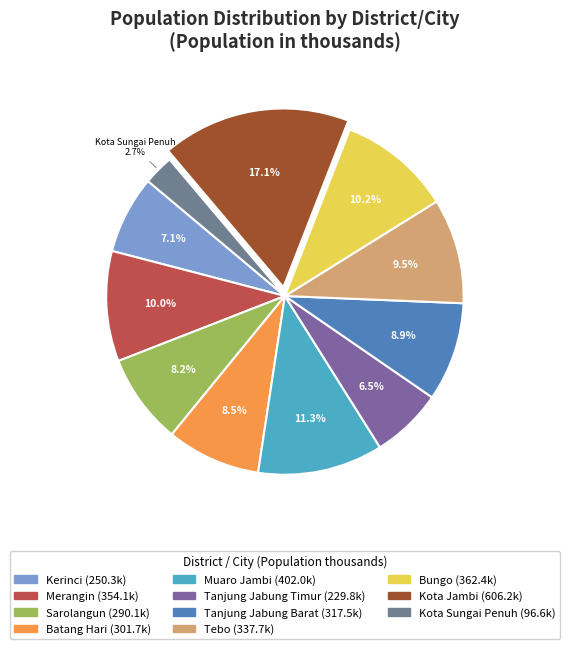

How many segments does this pie chart have?

11